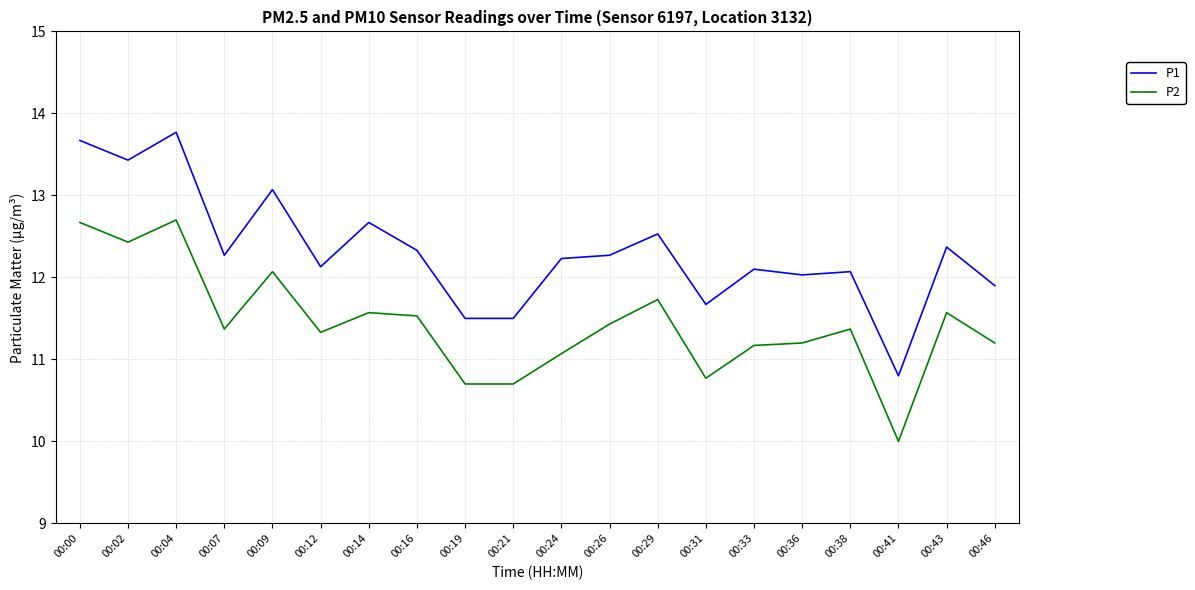

Is the value of P2 at 00:12 greater than the value of P1 at 00:36?

No